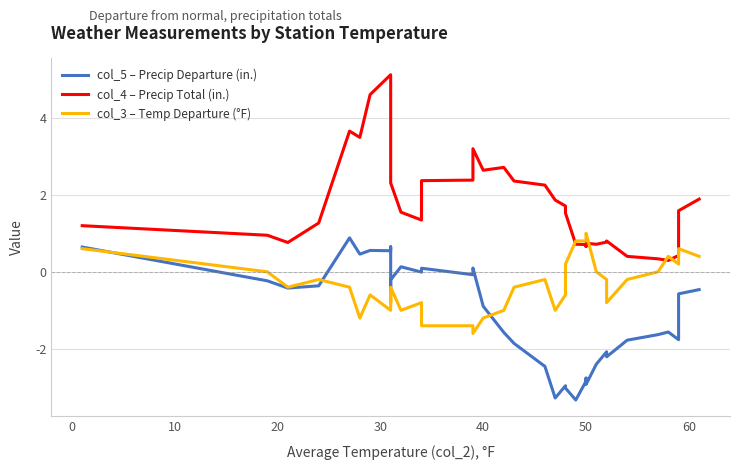

Rank the series by their maximum value, from highest to lowest.

col_4 – Precip Total (in.), col_3 – Temp Departure (°F), col_5 – Precip Departure (in.)